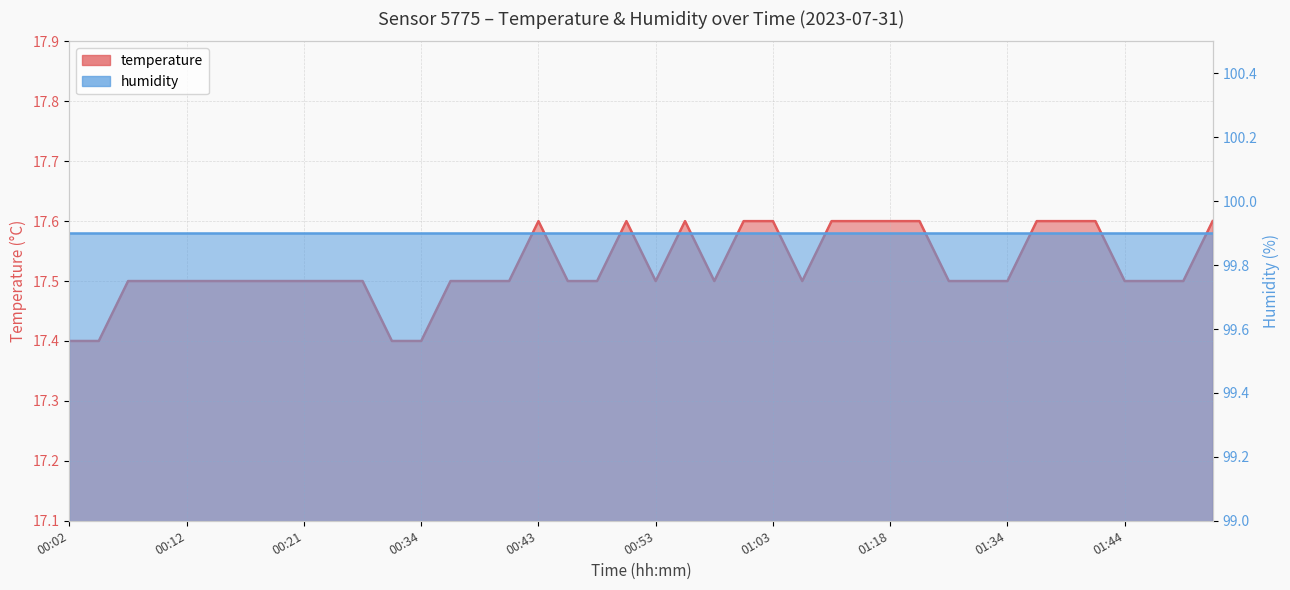

What is the sum of all values?

700.9